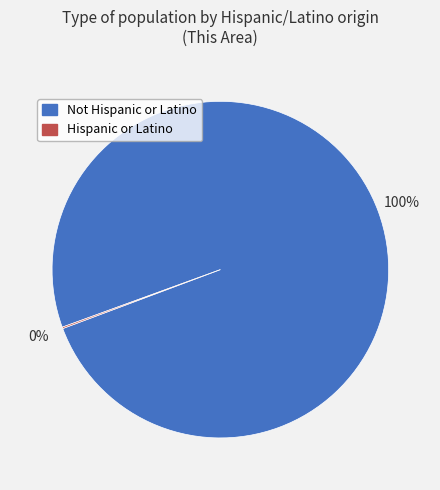

To the nearest percent, what is the average slice percentage?

50%